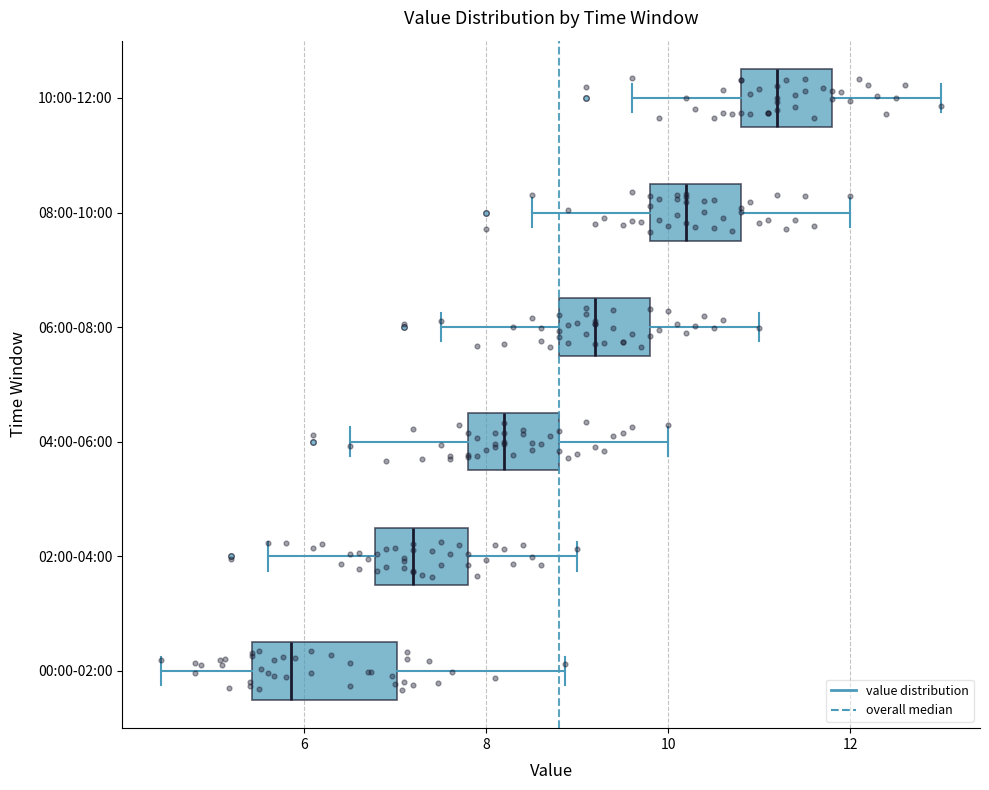

Which box is the widest, from its left edge to its right edge?

00:00-02:00